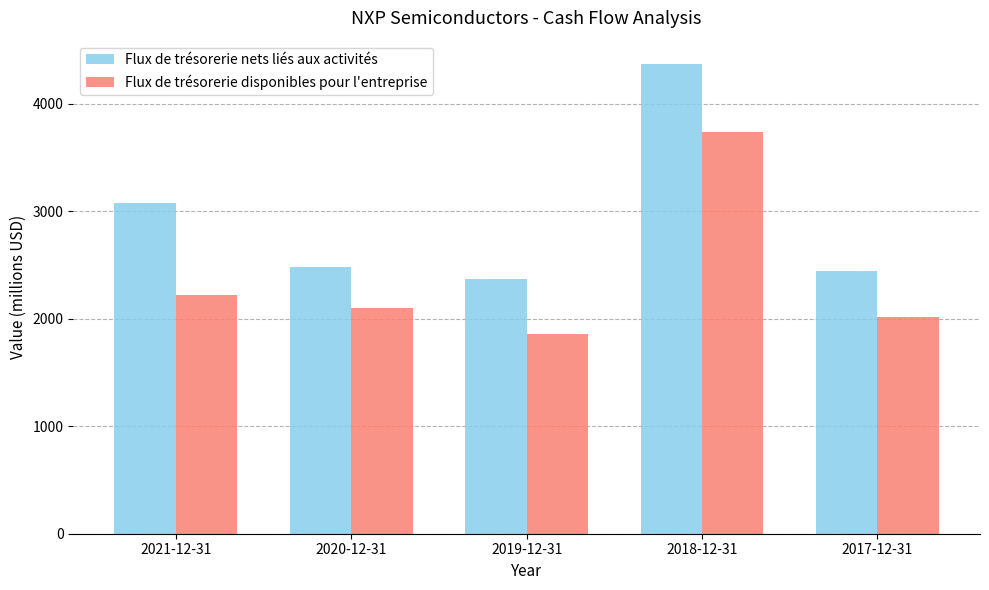

What is the value of the Flux de trésorerie nets liés aux activités bar at the 2nd from the left?

2482